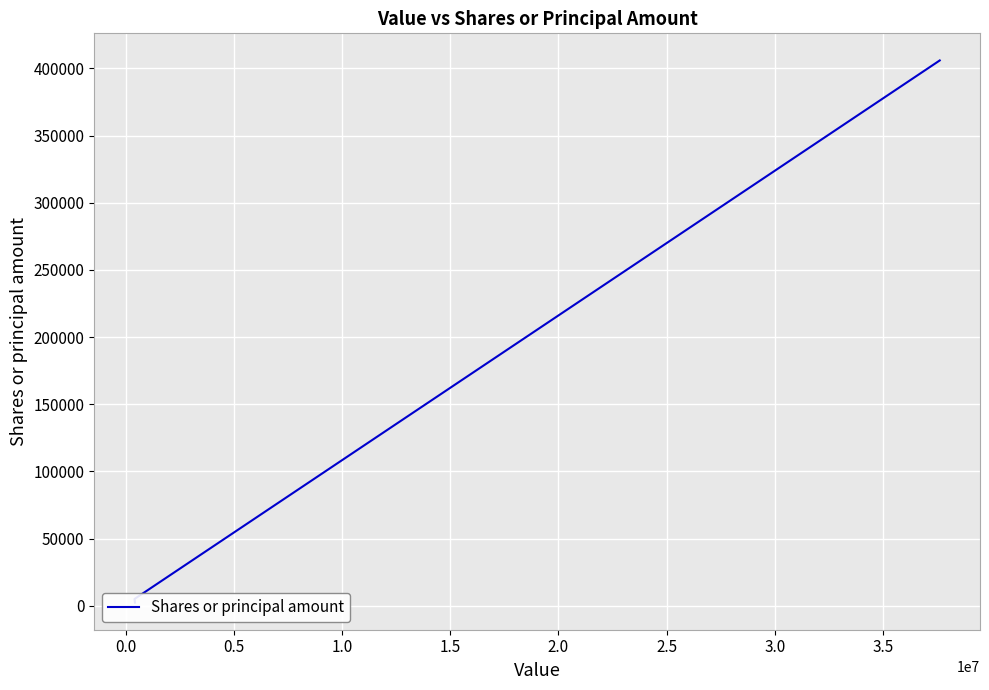

What is the value of the 3rd point from the left?

2280